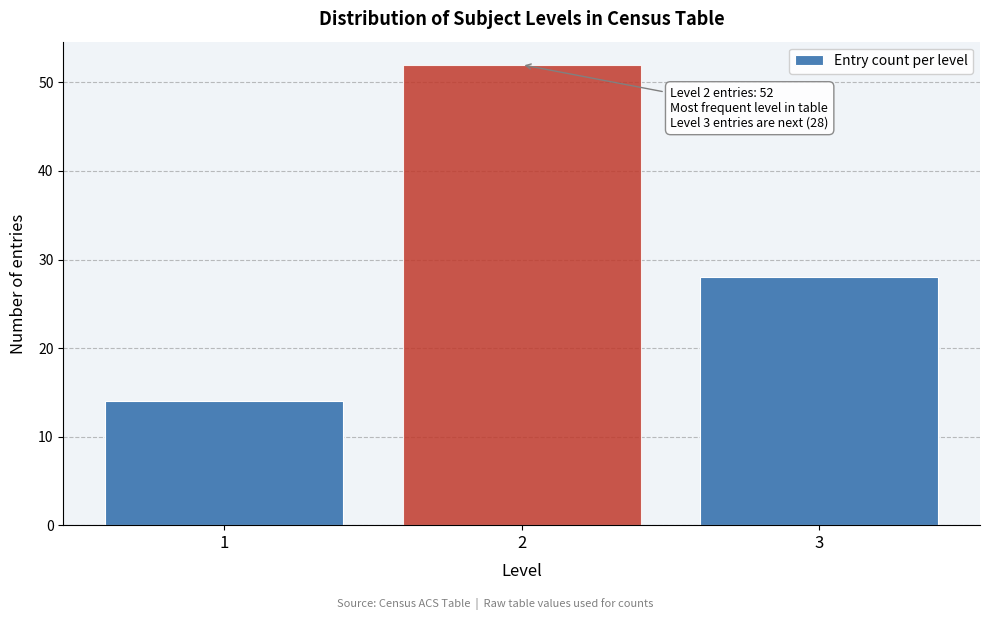

Reading right to left, transcribe all the data shown in this chart.

28	52	14